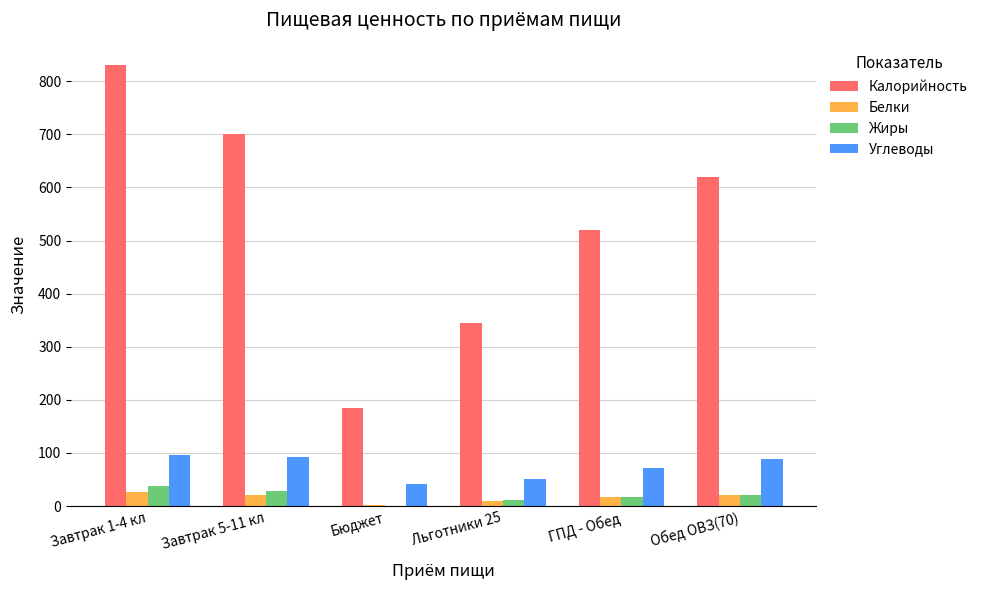

What is the highest value of the Белки series?

27